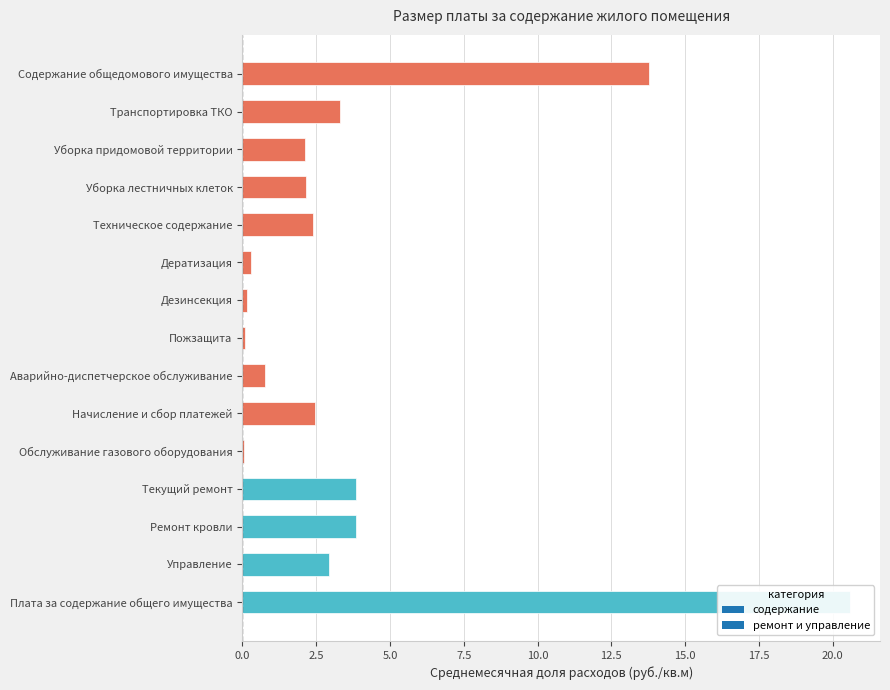

List the labels in order of value, smallest first.

Обслуживание газового оборудования, Пожзащита, Дезинсекция, Дератизация, Аварийно-диспетчерское обслуживание, Уборка придомовой территории, Уборка лестничных клеток, Техническое содержание, Начисление и сбор платежей, Управление, Транспортировка ТКО, Текущий ремонт, Ремонт кровли, Содержание общедомового имущества, Плата за содержание общего имущества